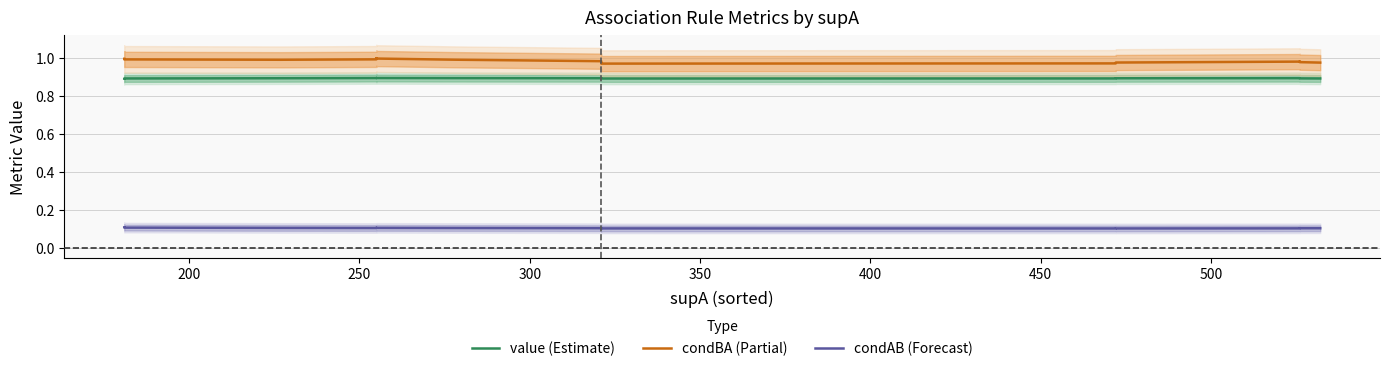

What is the label of the 15th point from the right?

400